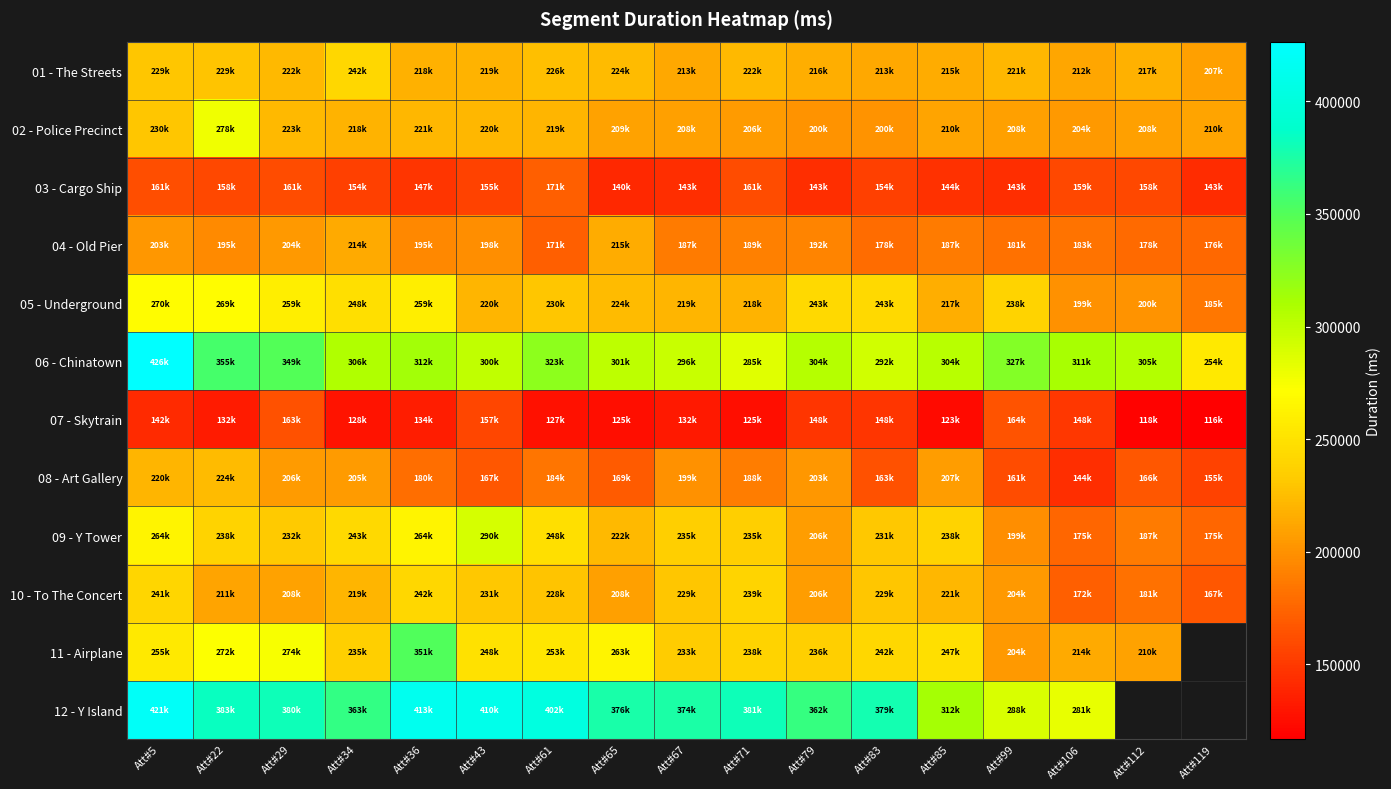

Rank the series by their maximum value, from highest to lowest.

06 - Chinatown, 12 - Y Island, 11 - Airplane, 09 - Y Tower, 02 - Police Precinct, 05 - Underground, 01 - The Streets, 10 - To The Concert, 08 - Art Gallery, 04 - Old Pier, 03 - Cargo Ship, 07 - Skytrain